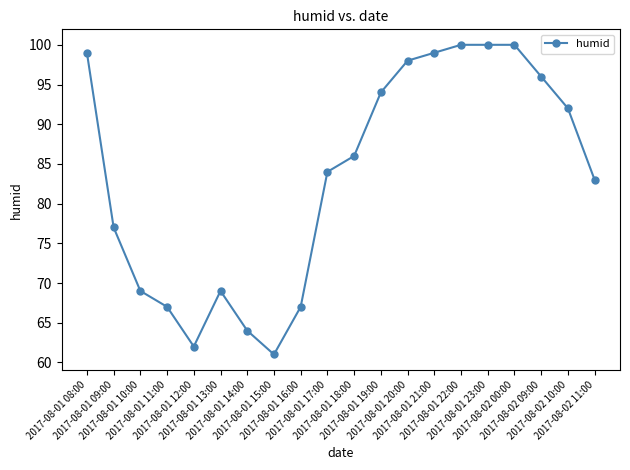

Reading left to right, list all the values displayed in this chart.

2017-08-01 08:00=99	2017-08-01 09:00=77	2017-08-01 10:00=69	2017-08-01 11:00=67	2017-08-01 12:00=62	2017-08-01 13:00=69	2017-08-01 14:00=64	2017-08-01 15:00=61	2017-08-01 16:00=67	2017-08-01 17:00=84	2017-08-01 18:00=86	2017-08-01 19:00=94	2017-08-01 20:00=98	2017-08-01 21:00=99	2017-08-01 22:00=100	2017-08-01 23:00=100	2017-08-02 00:00=100	2017-08-02 09:00=96	2017-08-02 10:00=92	2017-08-02 11:00=83